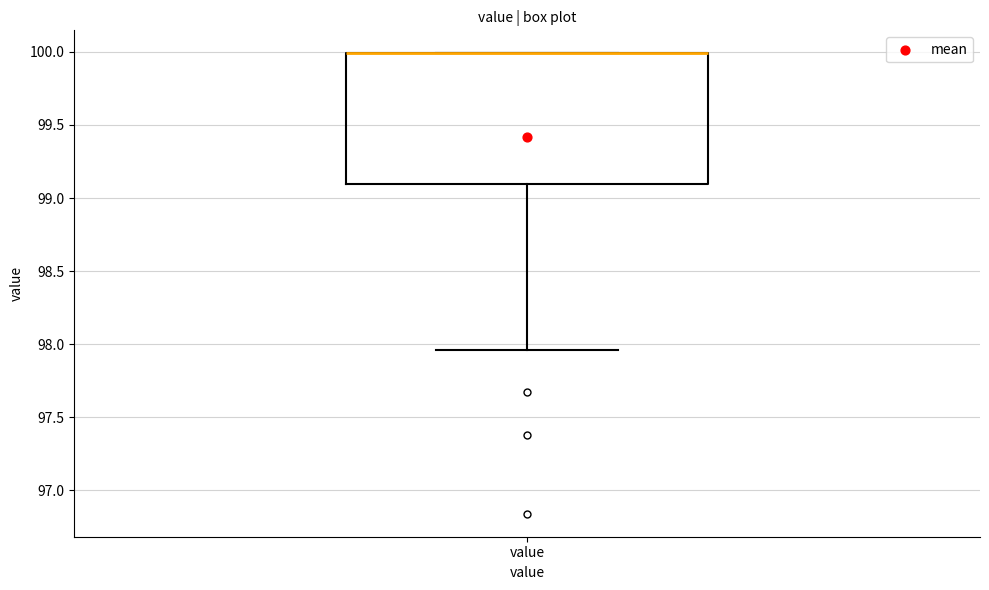

Read this box plot against the y-axis: the position of the median line, the range covered by the box, and the ends of both whiskers. The values are not printed on the chart, so give them approximately, as read against the axis.

median 100.00 (drawn on the box's upper edge), box 99.10 to 100.00, whiskers 97.95 to 100.00